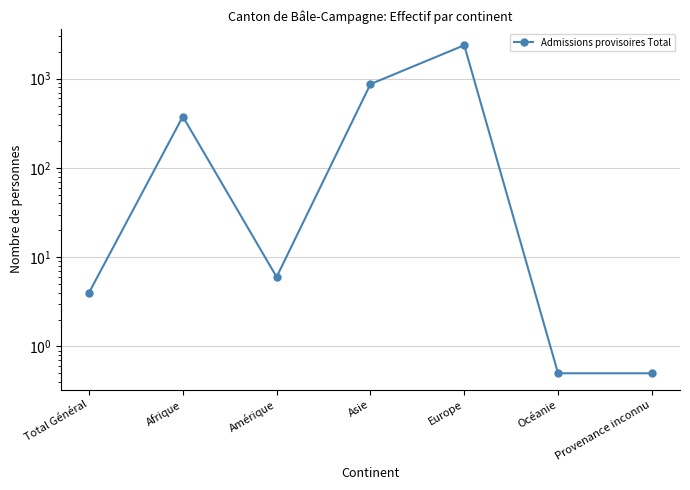

How many lines are shown in the chart?

1